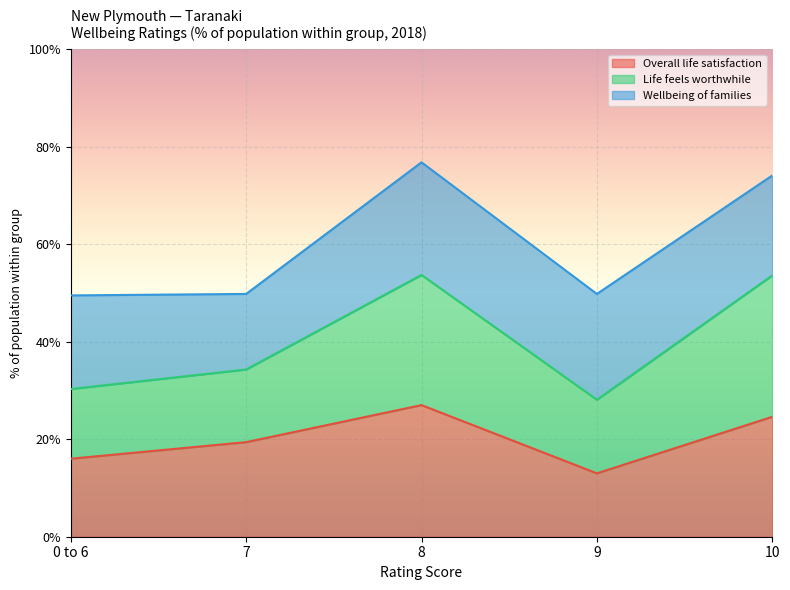

True or false: Overall life satisfaction and Life feels worthwhile cross at least once.

False